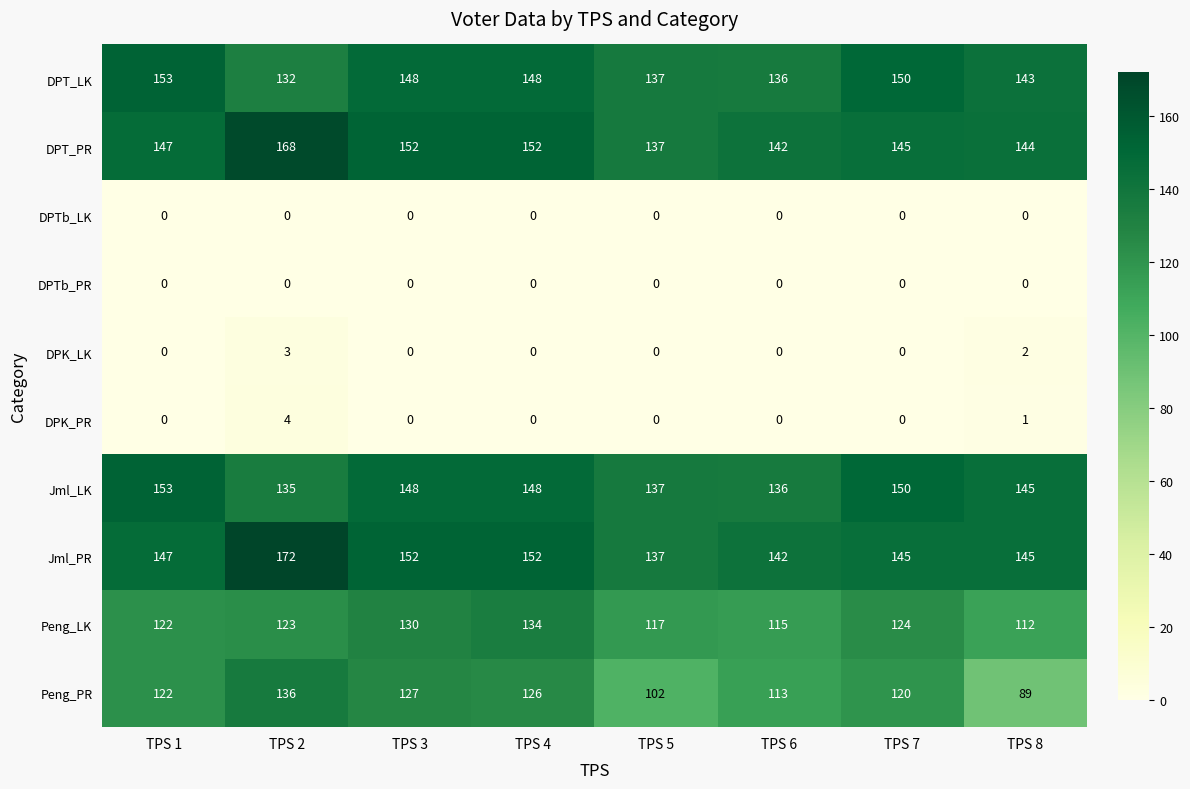

The DPTb_PR series shows 0 at TPS 4. True or false?

True